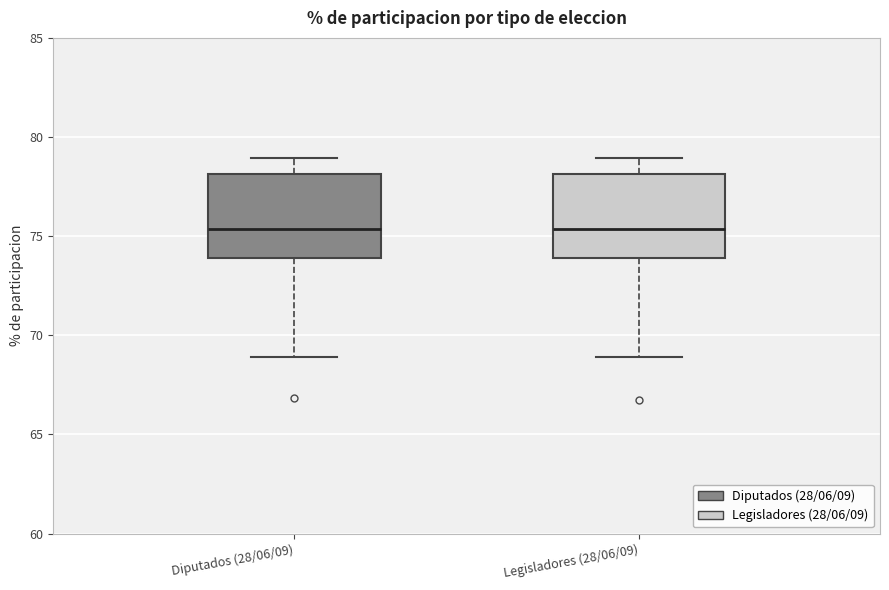

Where does the upper whisker of the box for Legisladores (28/06/09) end on the y-axis? The values are not printed on the chart, so give them approximately, as read against the axis.

79.0